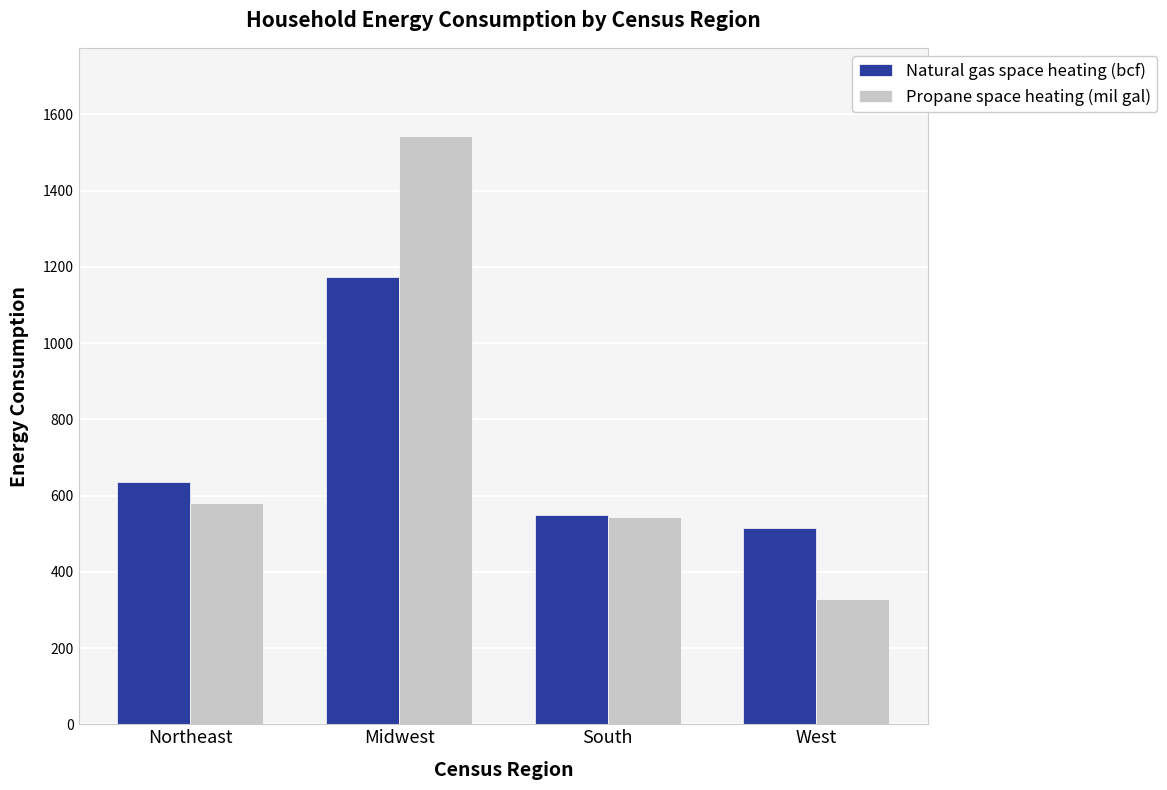

What is the label of the 3rd bar from the left?

South